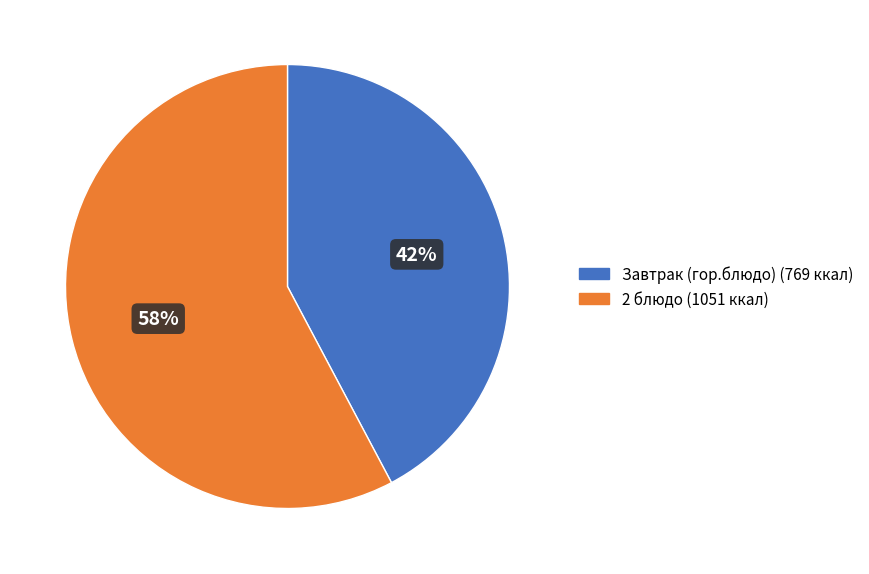

How many slices are in this pie chart?

2